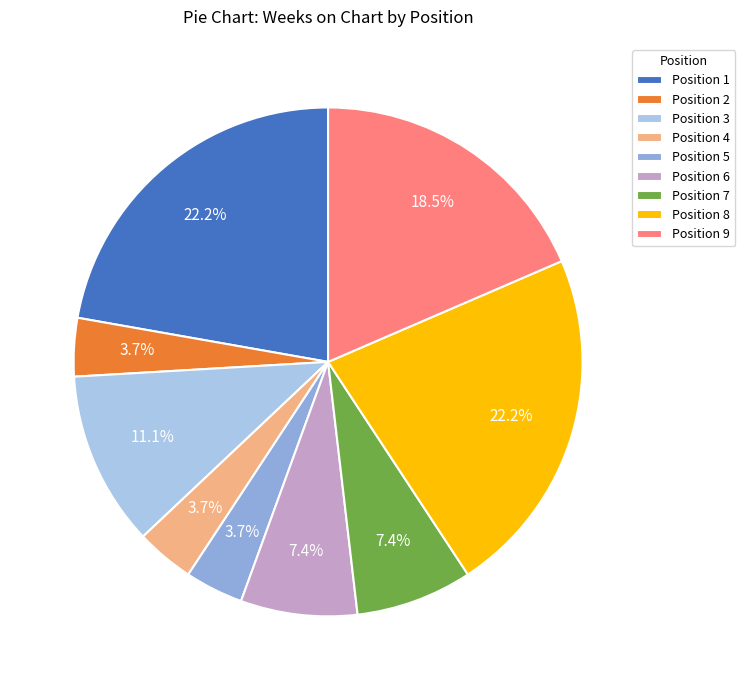

What percentage do Position 8 and Position 7 together represent?

29.6%